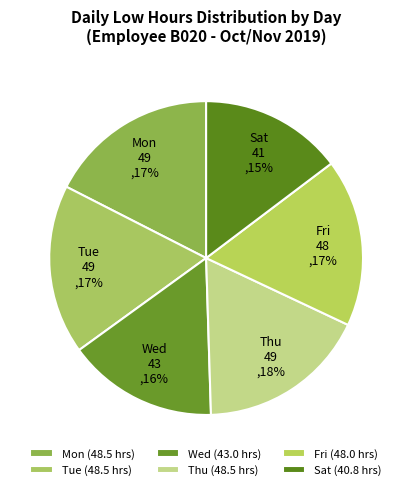

To the nearest percent, what is the average slice percentage?

17%